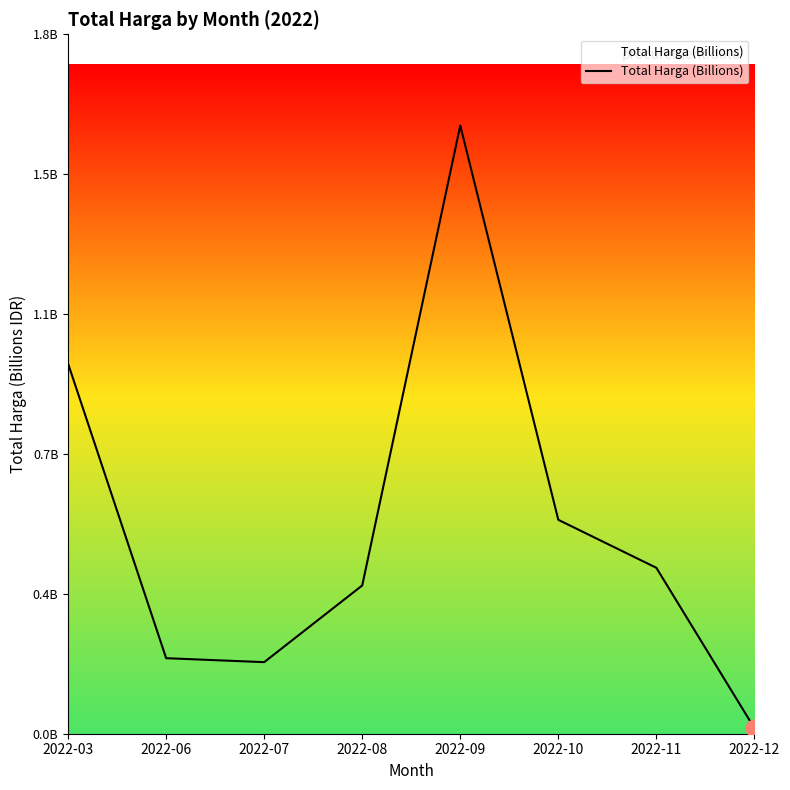

How many points are lower than both their immediate neighbors (excluding endpoints)?

1